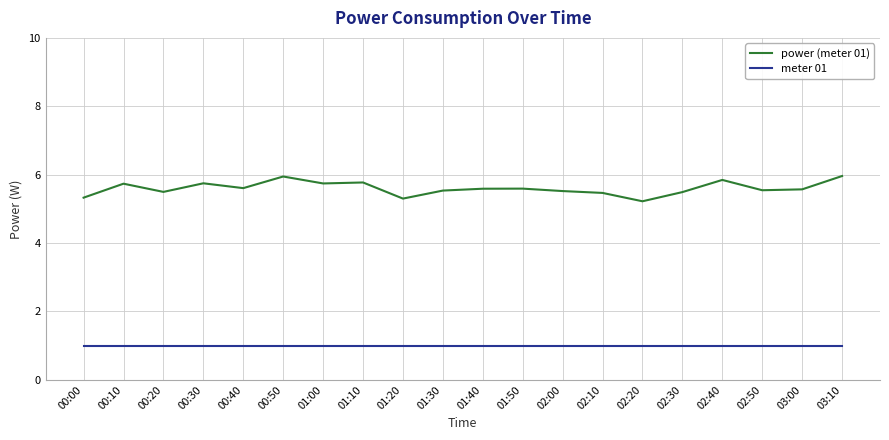

What value does the meter 01 series have at 02:30?

1.0